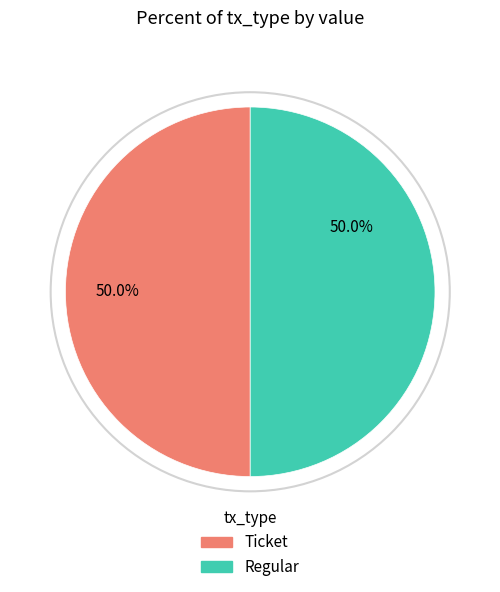

What percentage do Ticket and Regular together represent?

100.0%